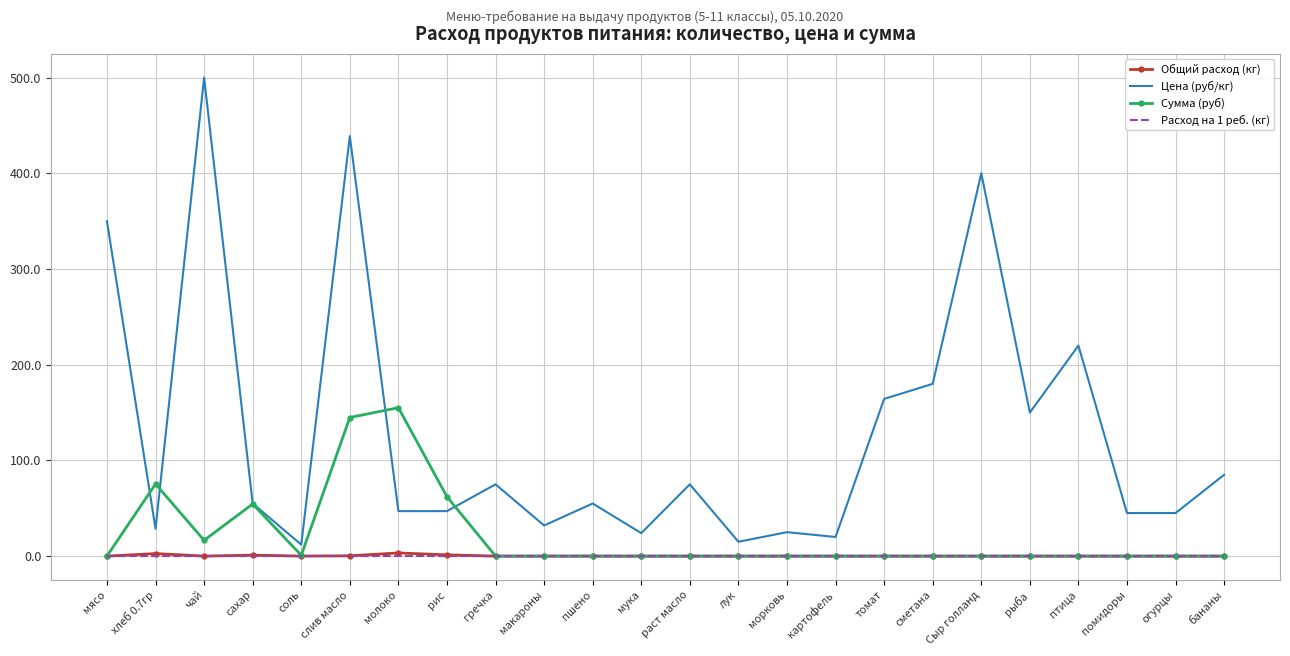

What position from the left is пшено?

11